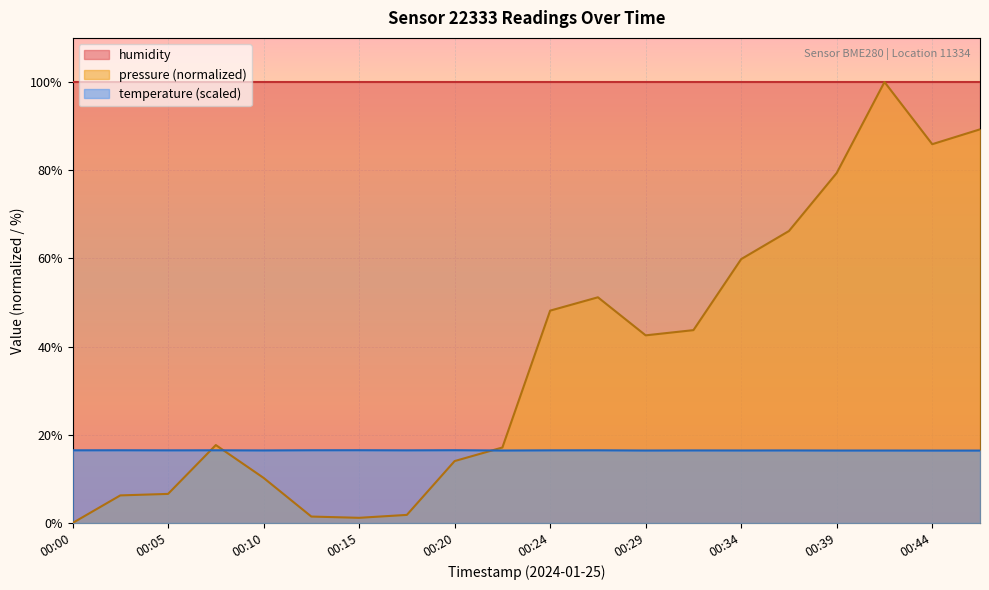

Between 00:22 and 00:32, which series saw the biggest shift?

pressure